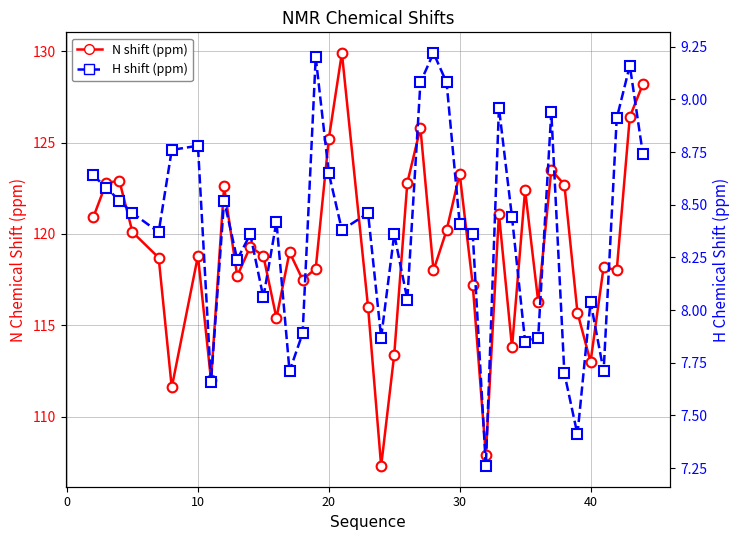

Is this an area chart (filled region under the line)?

No